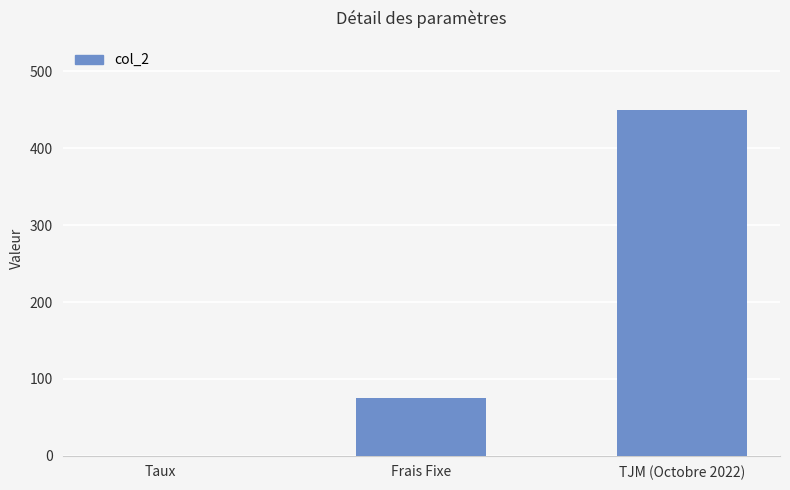

At which label is the value closest to 225?

Frais Fixe